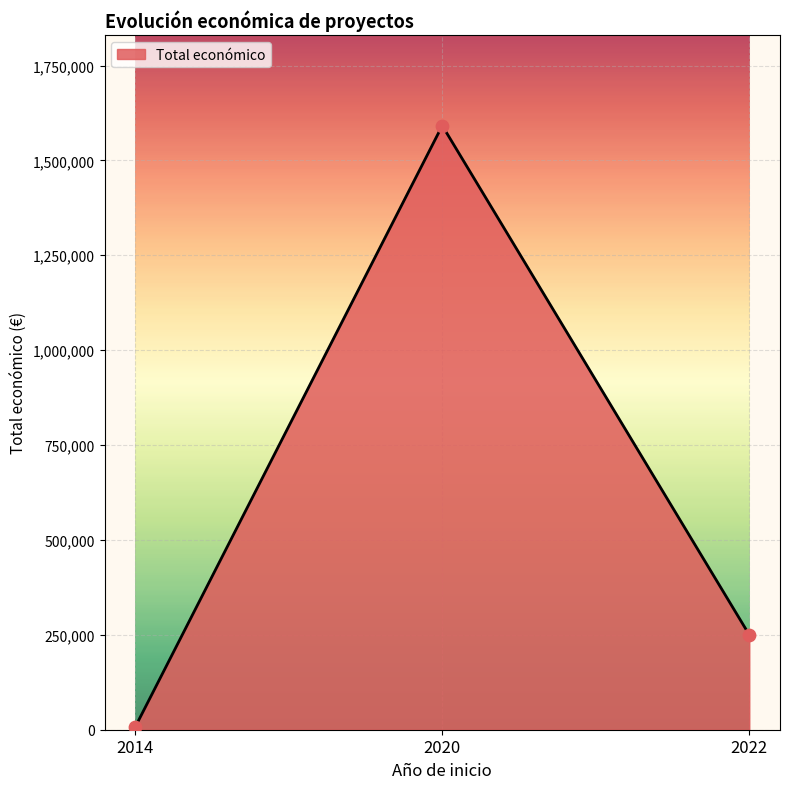

Which has a higher value, 2014 or 2022?

2022